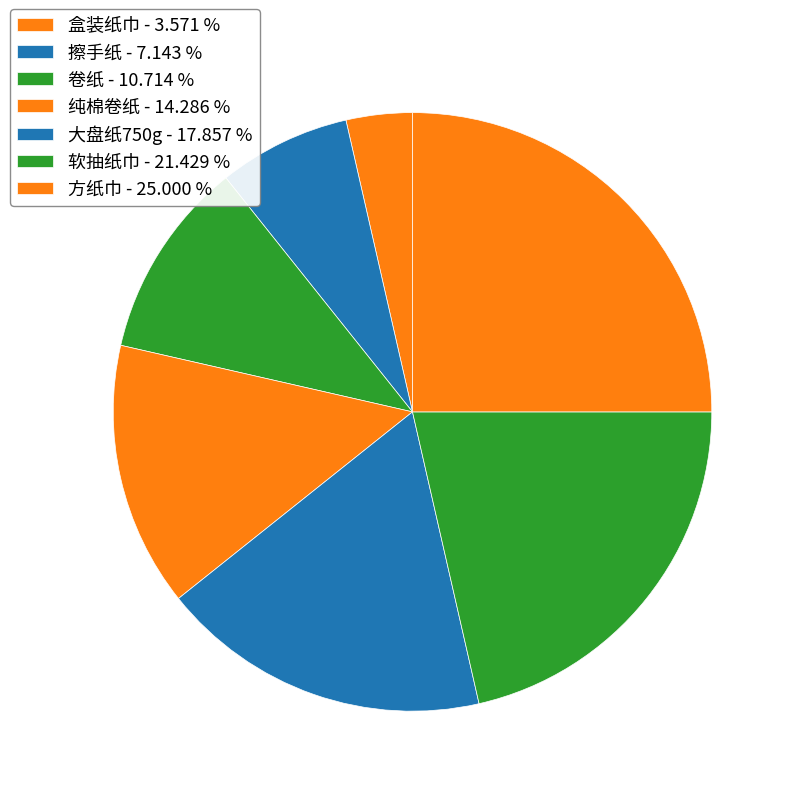

Which category has the biggest portion of the pie?

方纸巾